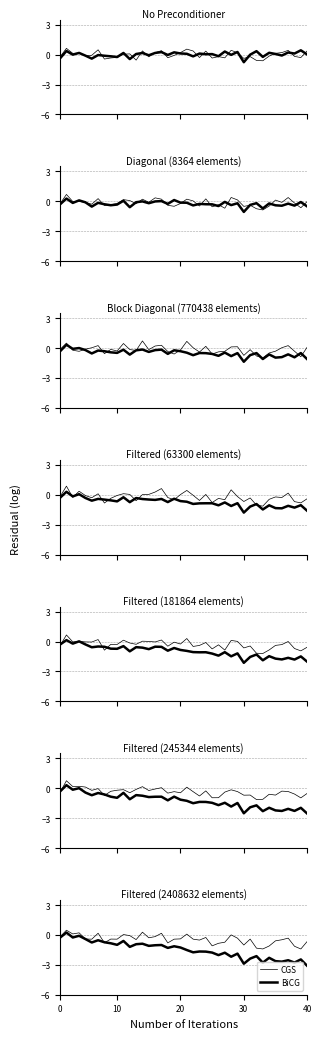

The P1 series shows -0.6 at 18. True or false?

False